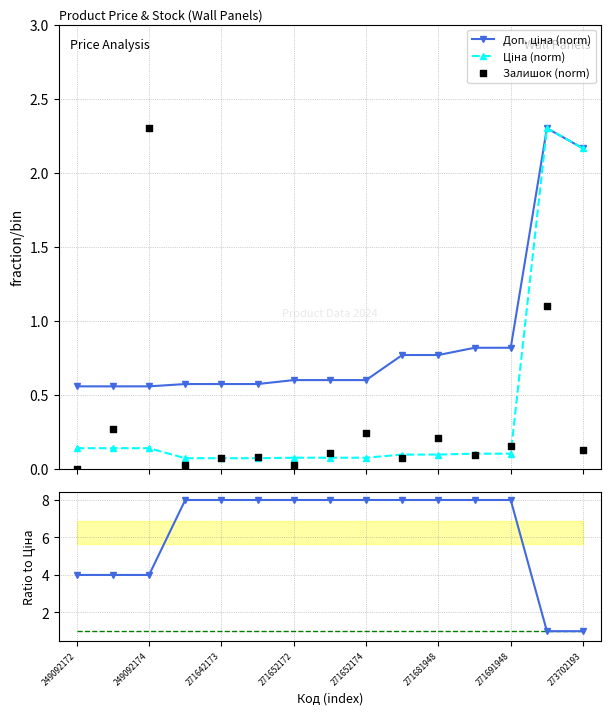

Which series has the largest total across all categories?

Доп./Ціна ratio